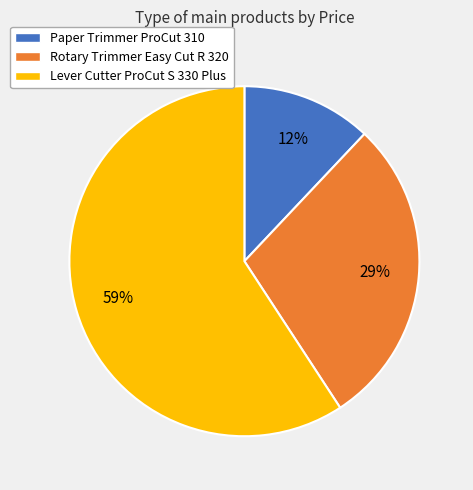

Rank the categories by value from highest to lowest.

Lever Cutter ProCut S 330 Plus, Rotary Trimmer Easy Cut R 320, Paper Trimmer ProCut 310